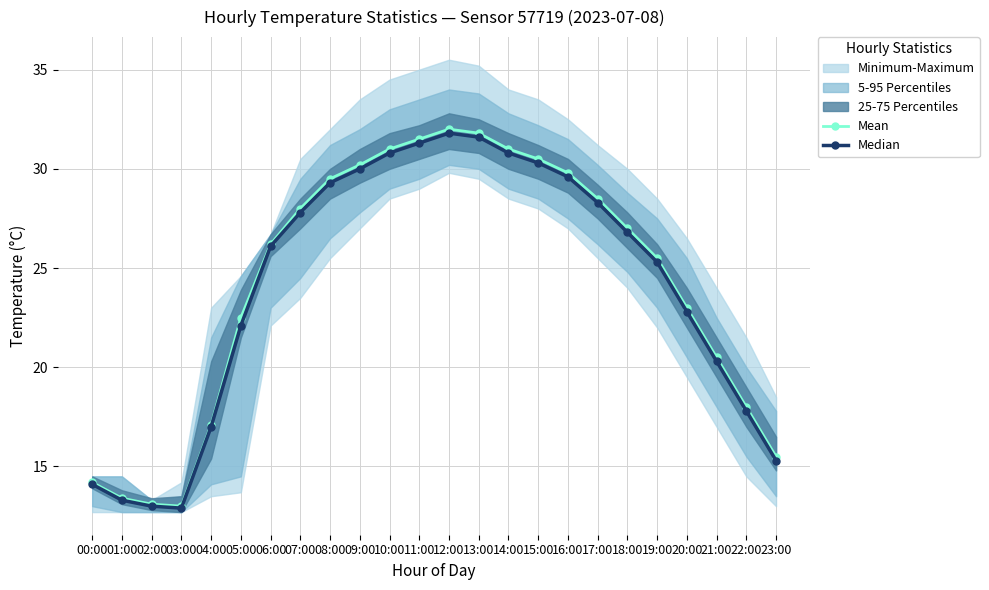

True or false: Median has a value of 54.0 at 15:00.

False